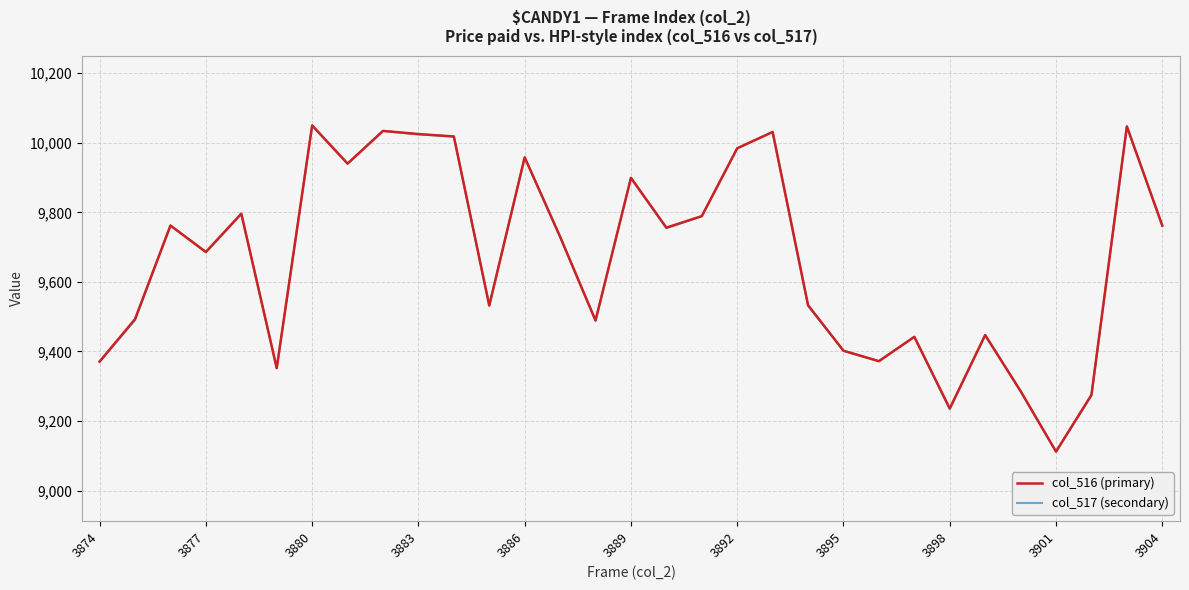

What is the lowest value of the col_517 (secondary) series?

9112